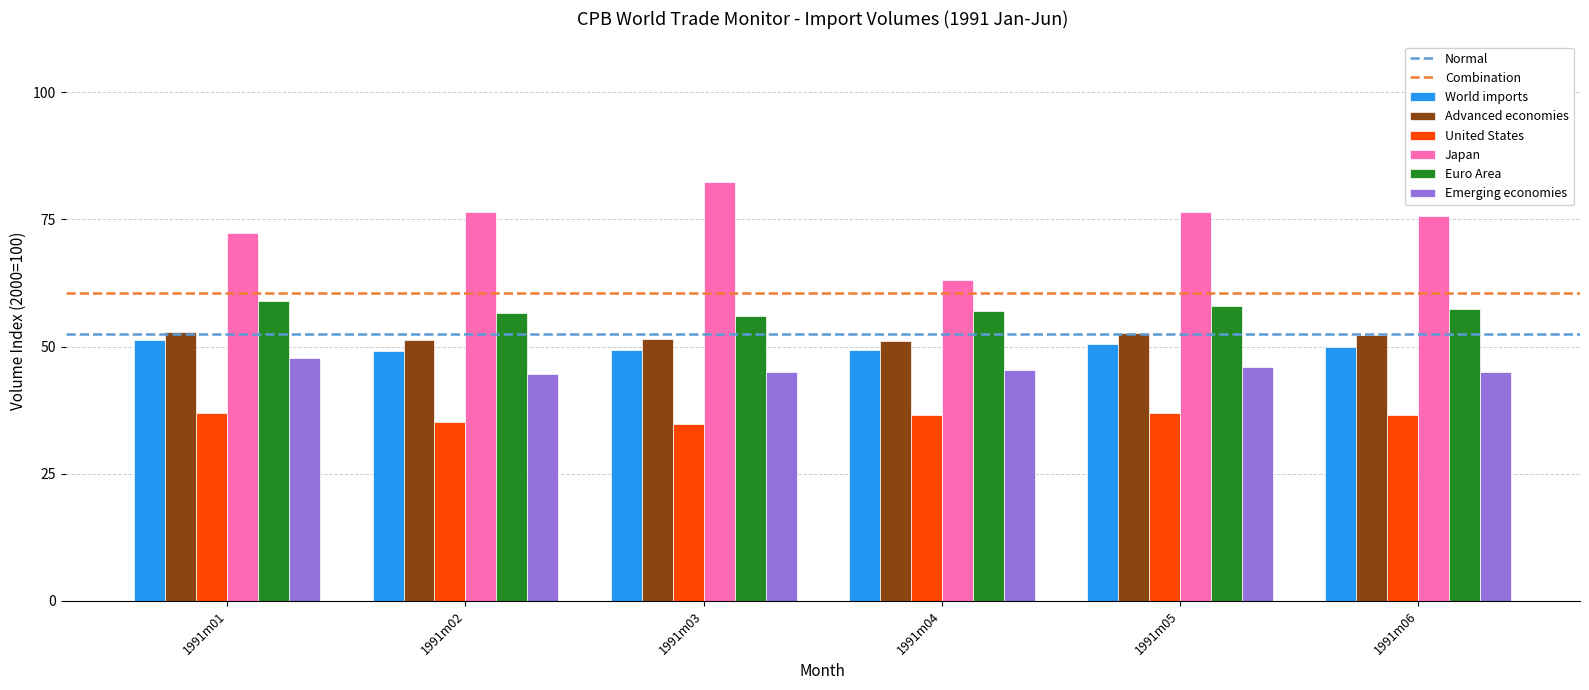

The value of Japan at 1991m02 is 76.5. True or false?

True